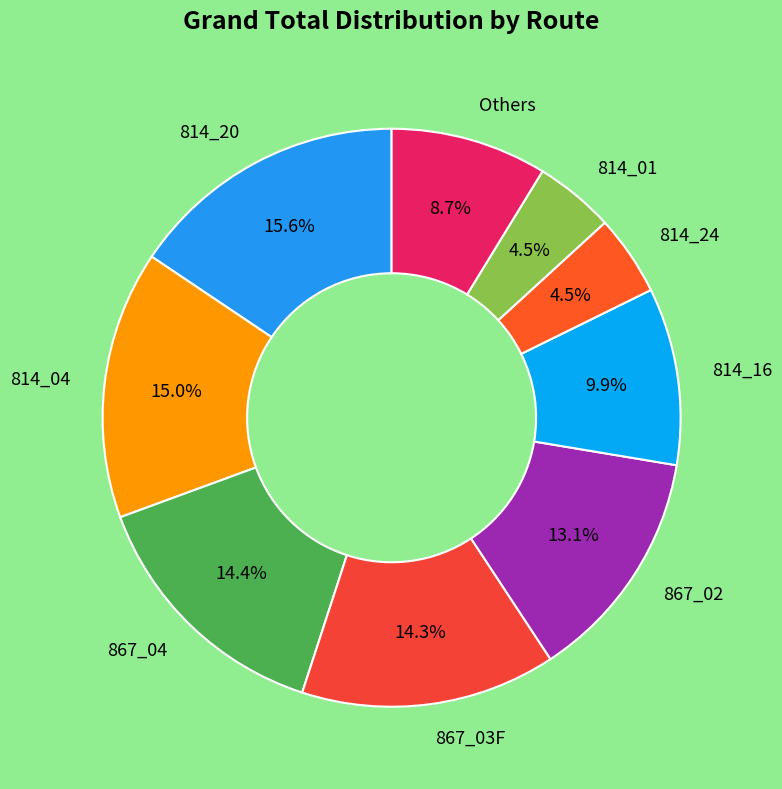

Does 814_04 account for over 50% of the chart?

No